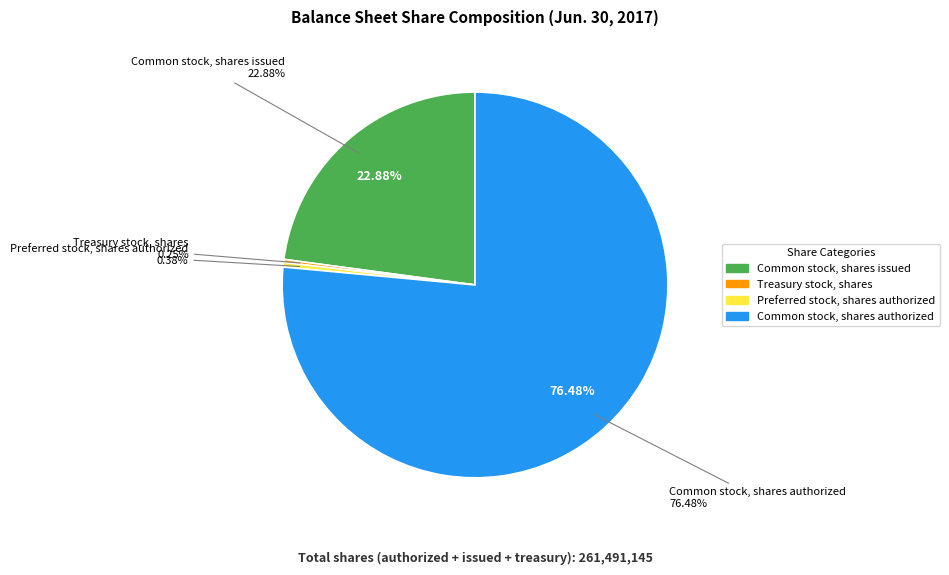

To the nearest percent, what percentage of the pie is Common stock, shares authorized?

76%